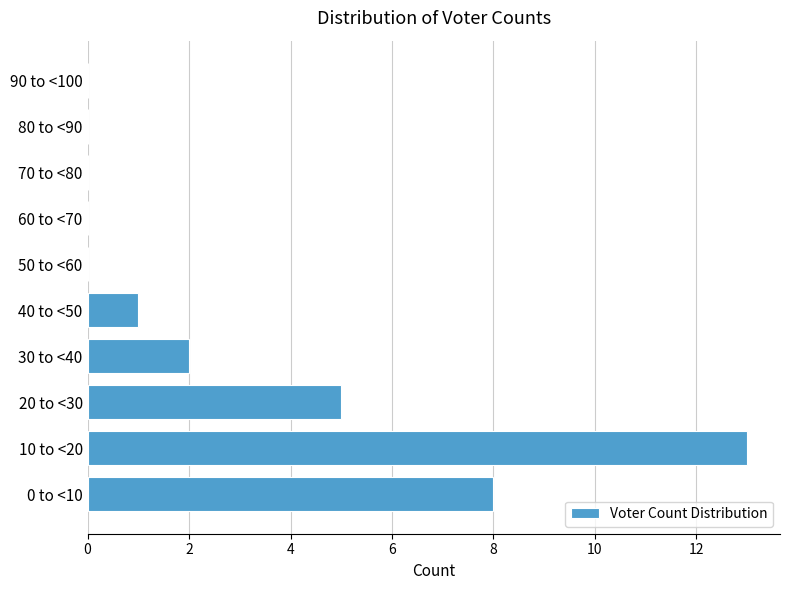

Reading top to bottom, list all the values displayed in this chart.

90 to <100=0	80 to <90=0	70 to <80=0	60 to <70=0	50 to <60=0	40 to <50=1	30 to <40=2	20 to <30=5	10 to <20=13	0 to <10=8